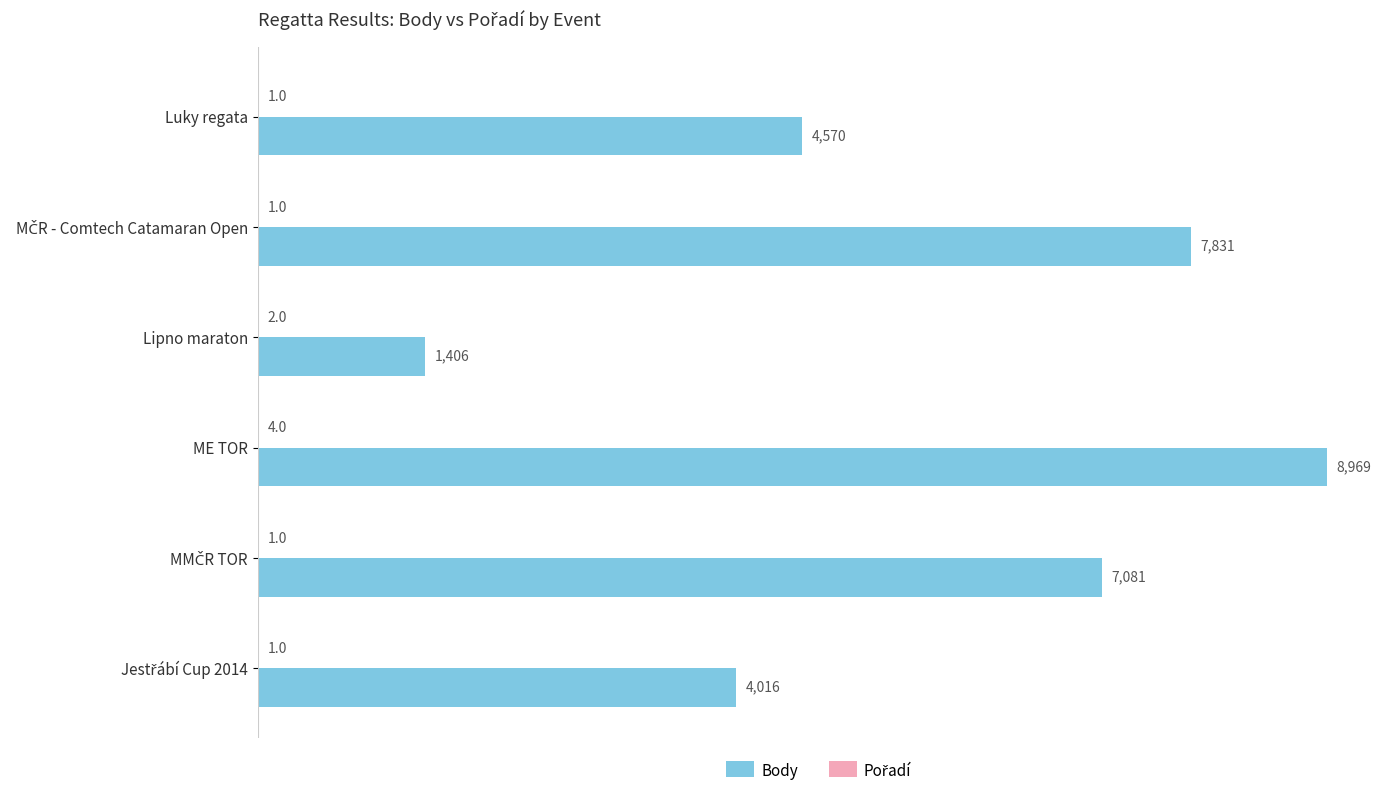

What is the sum of all Body values?

33873